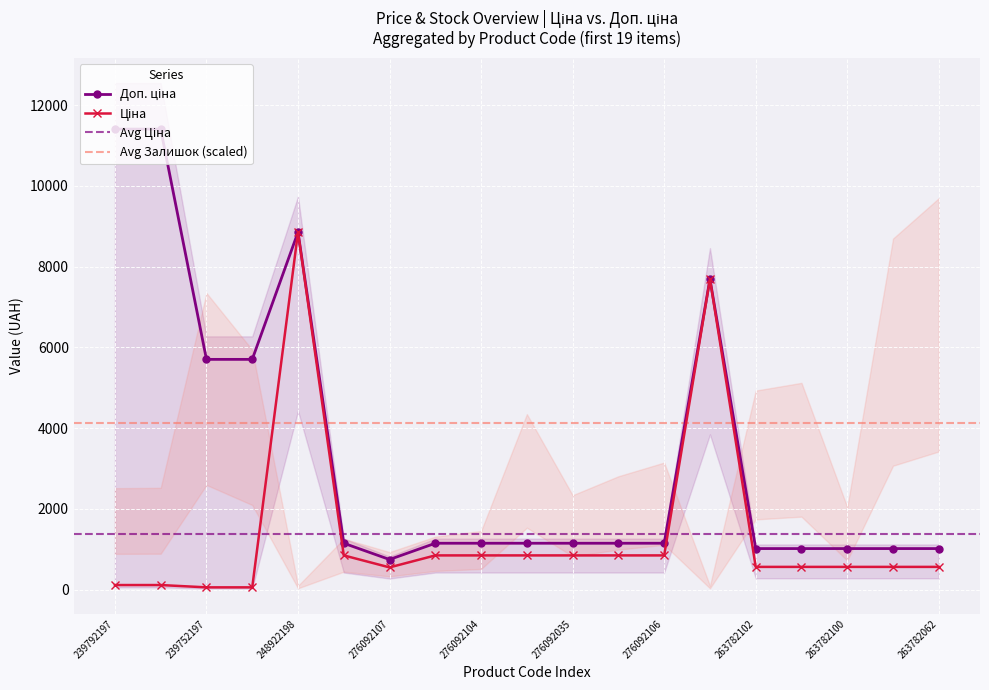

At which category does the chart reach its peak across all series?

239792197